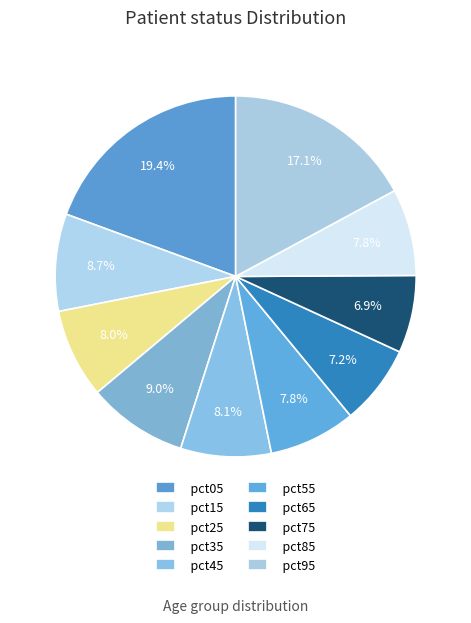

How much of the chart is everything except pct65?

92.8%